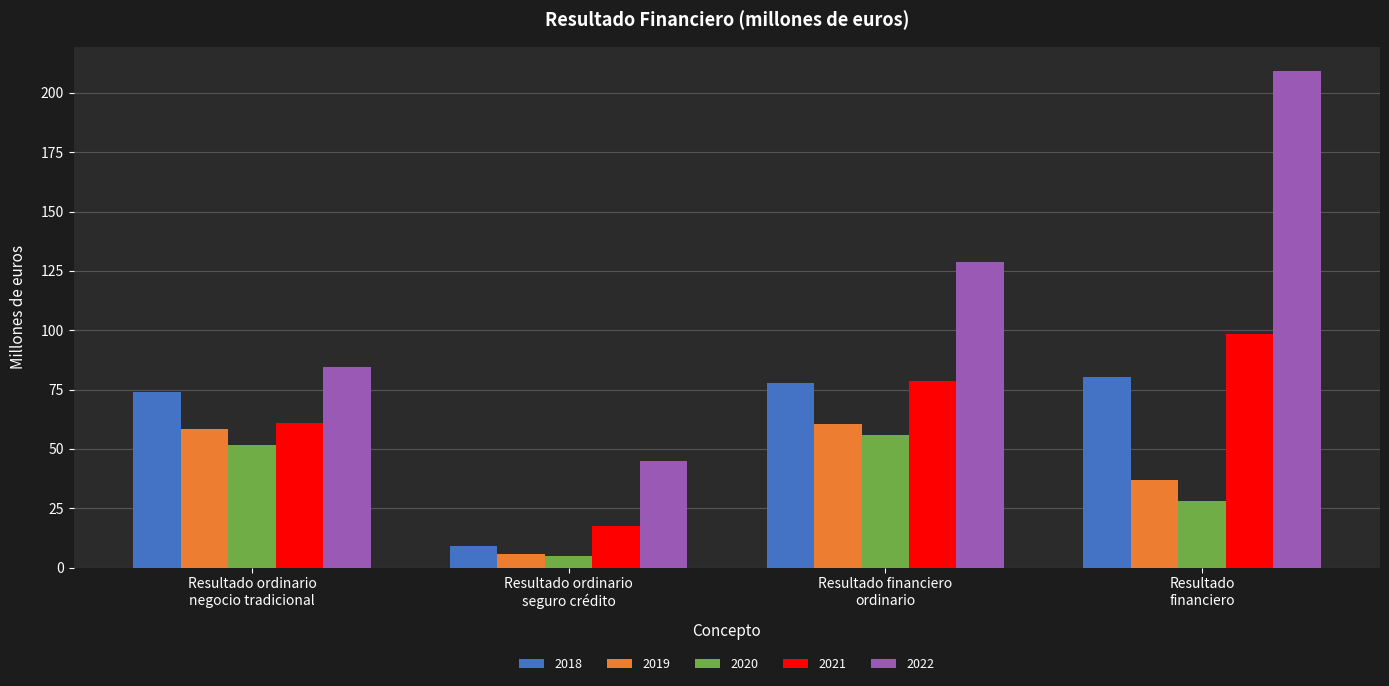

What is the maximum value shown in the chart?

209.0